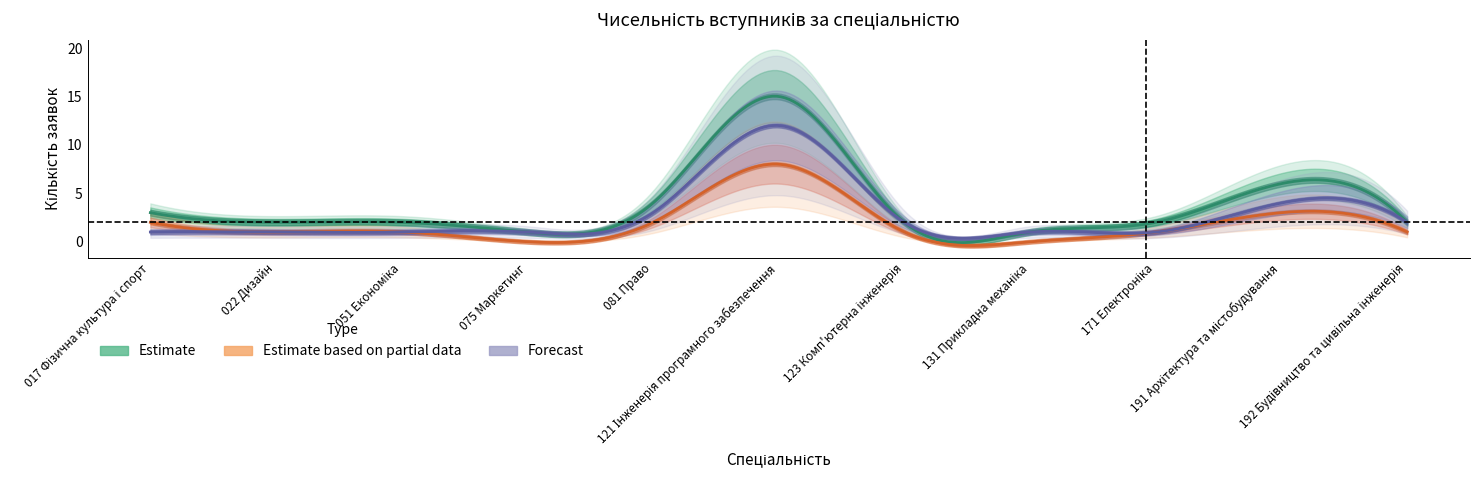

How many lines are shown in the chart?

3